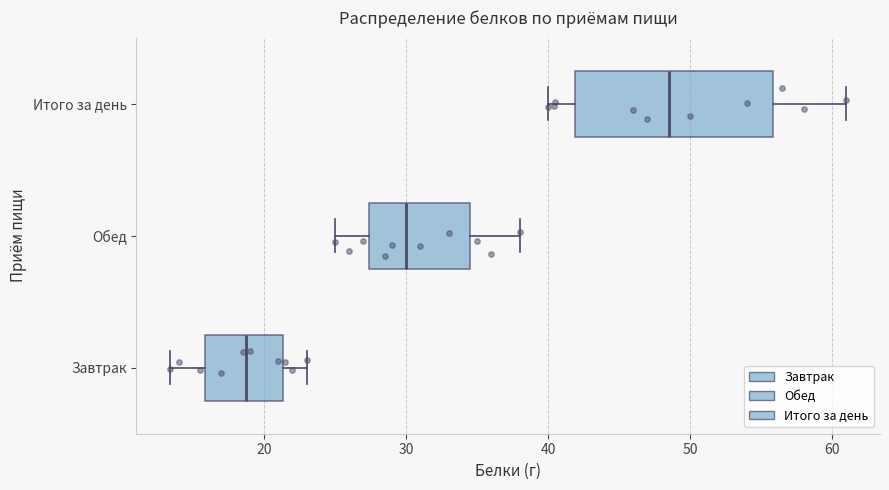

Comparing the boxes themselves (not the whiskers), which one is the widest?

Итого за день